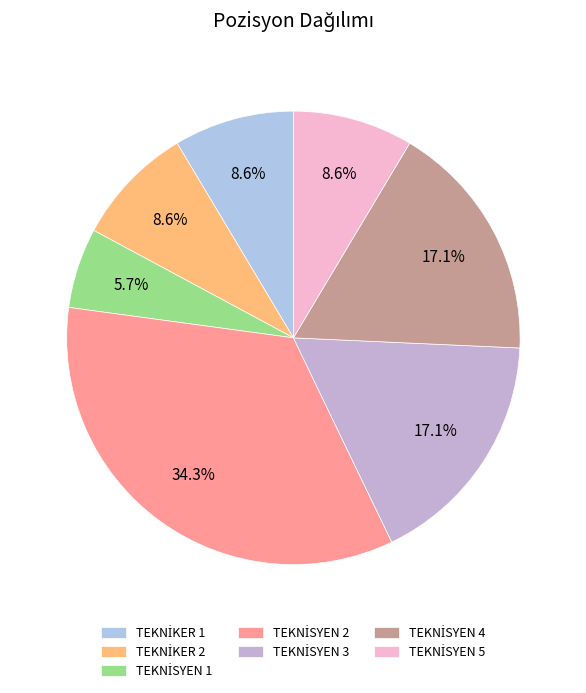

True or false: TEKNİSYEN 3 accounts for 17% of the total.

True